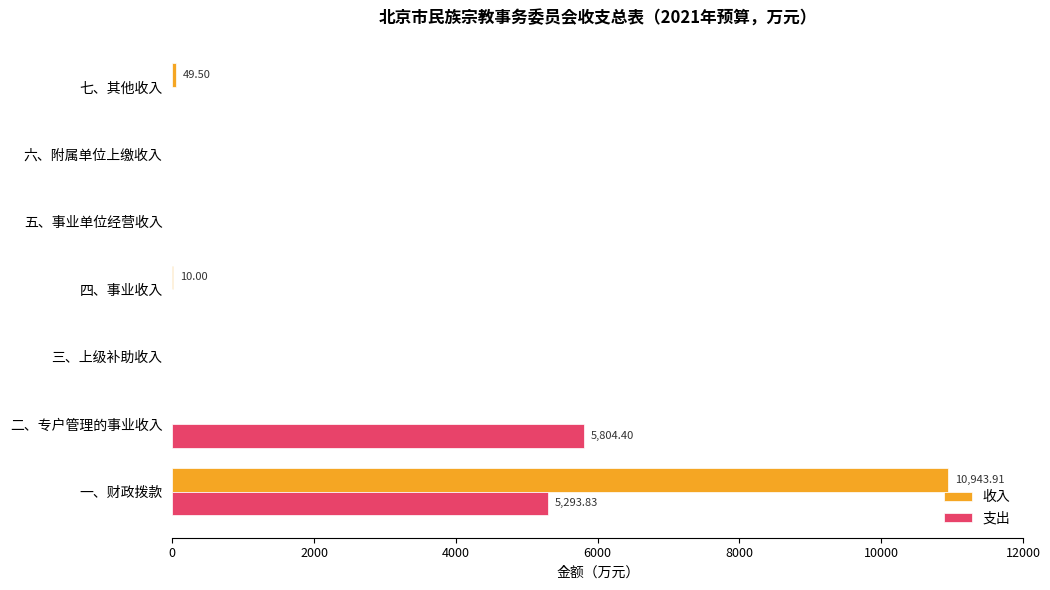

Which label corresponds to the largest value in the chart?

一、财政拨款